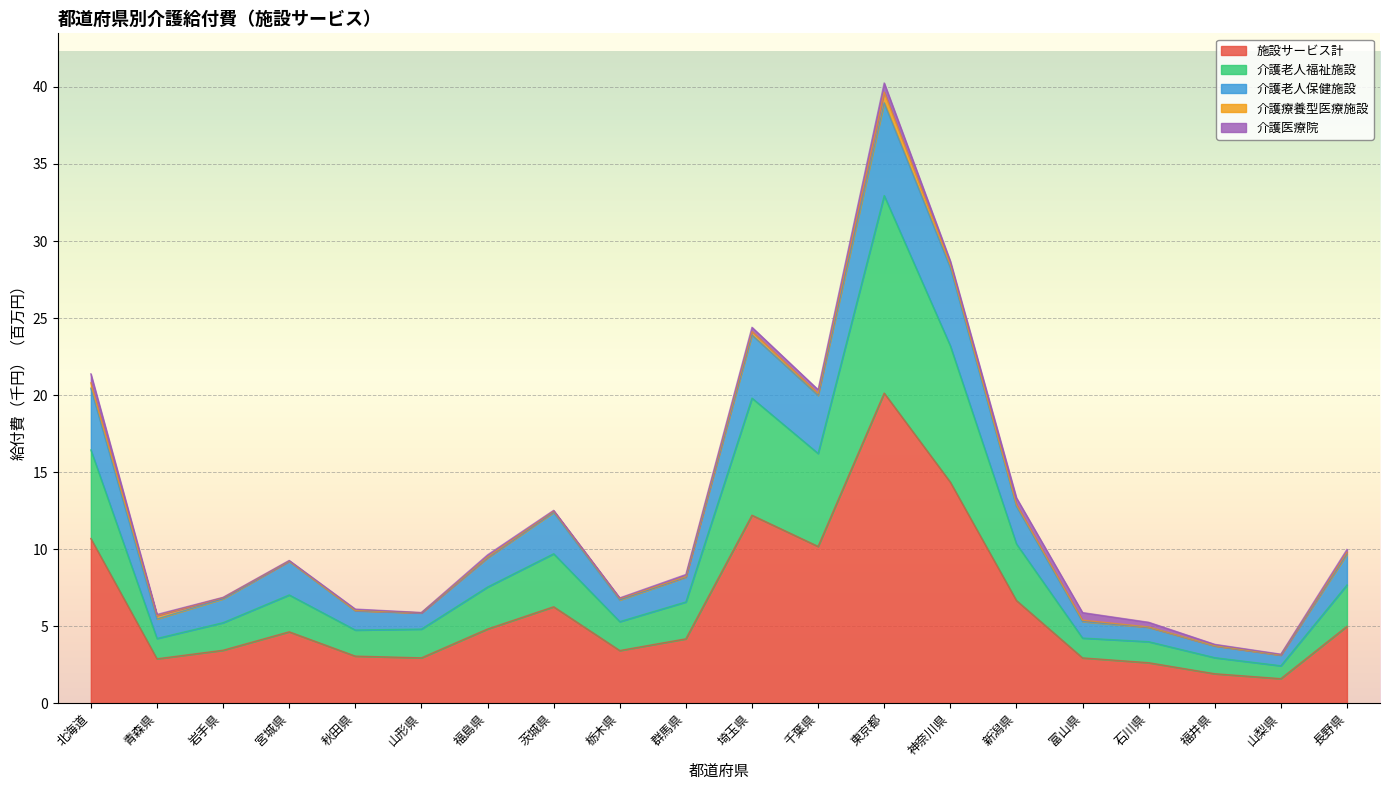

What is the maximum value for 施設サービス計?

20.1